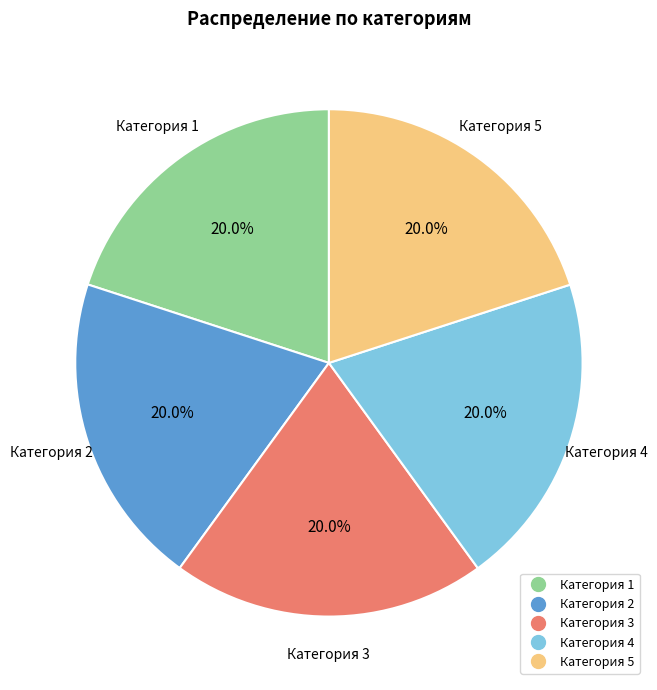

How many segments does this pie chart have?

5